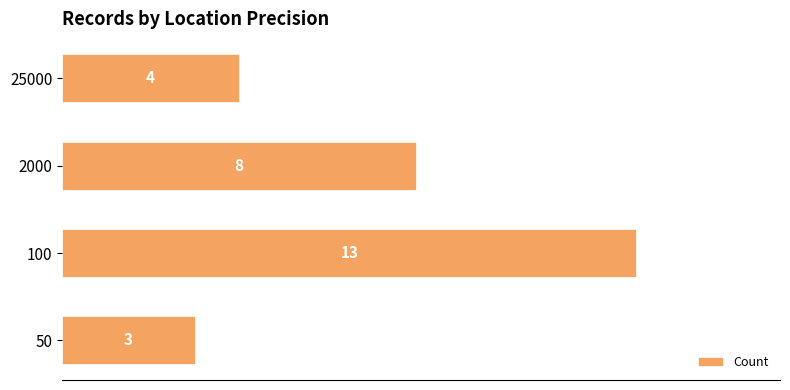

What is the sum of all values?

28